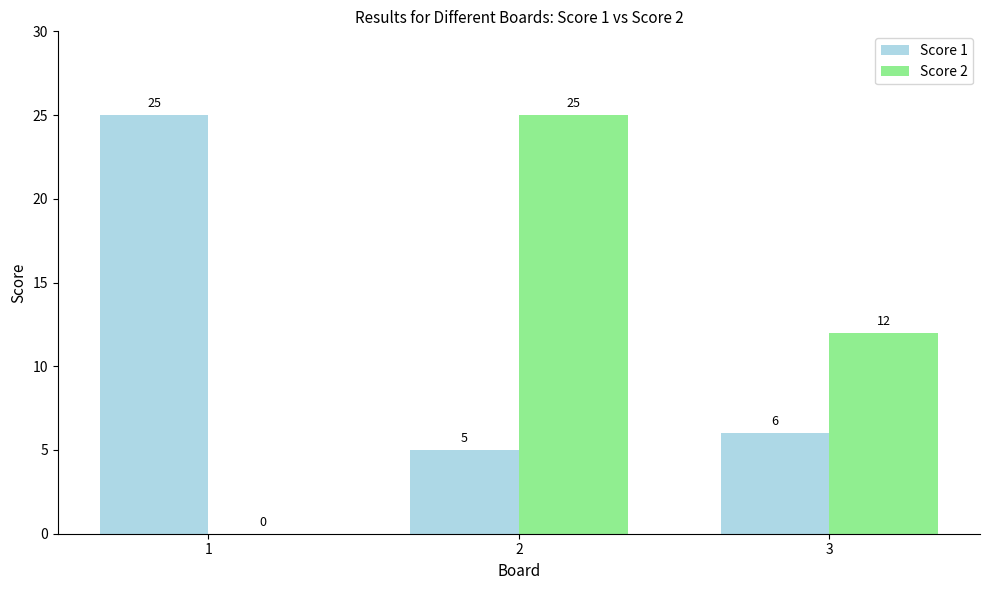

What is the greatest value displayed?

25